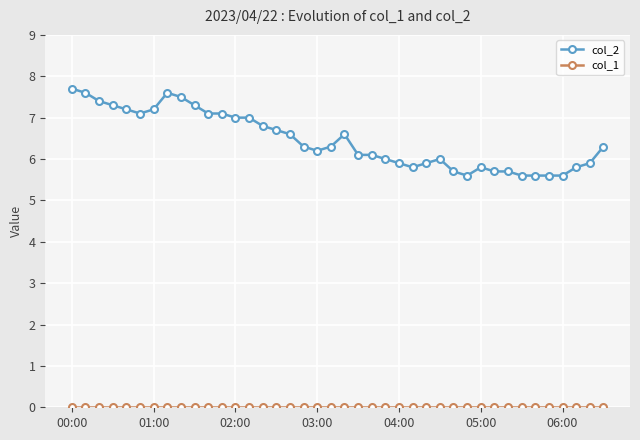

At how many categories does at least one series exceed 4?

40